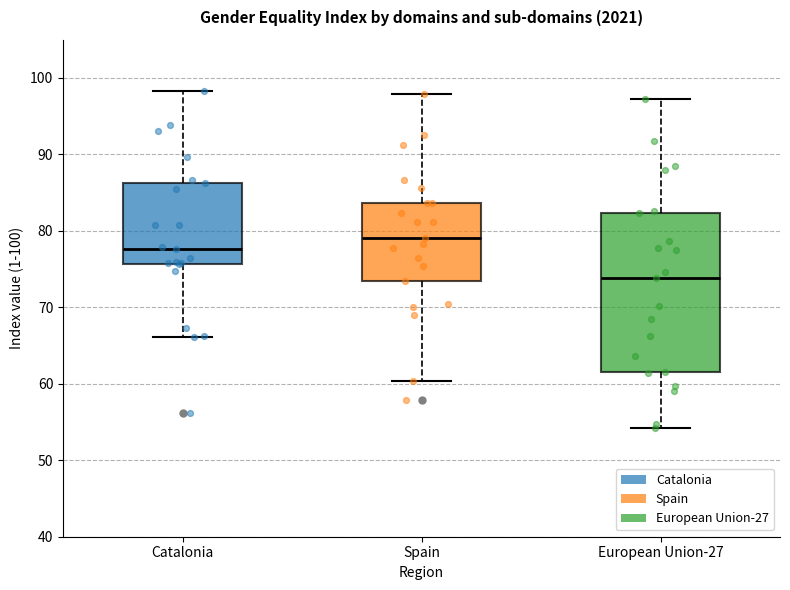

Reading left to right, read every box against the y-axis: the position of its median line, the range the box covers, and the ends of its whiskers. The values are not printed on the chart, so give them approximately, as read against the axis.

Catalonia: median 78, box 76 to 86, whiskers 66 to 98
Spain: median 79, box 73 to 84, whiskers 60 to 98
European Union-27: median 74, box 62 to 82, whiskers 54 to 97